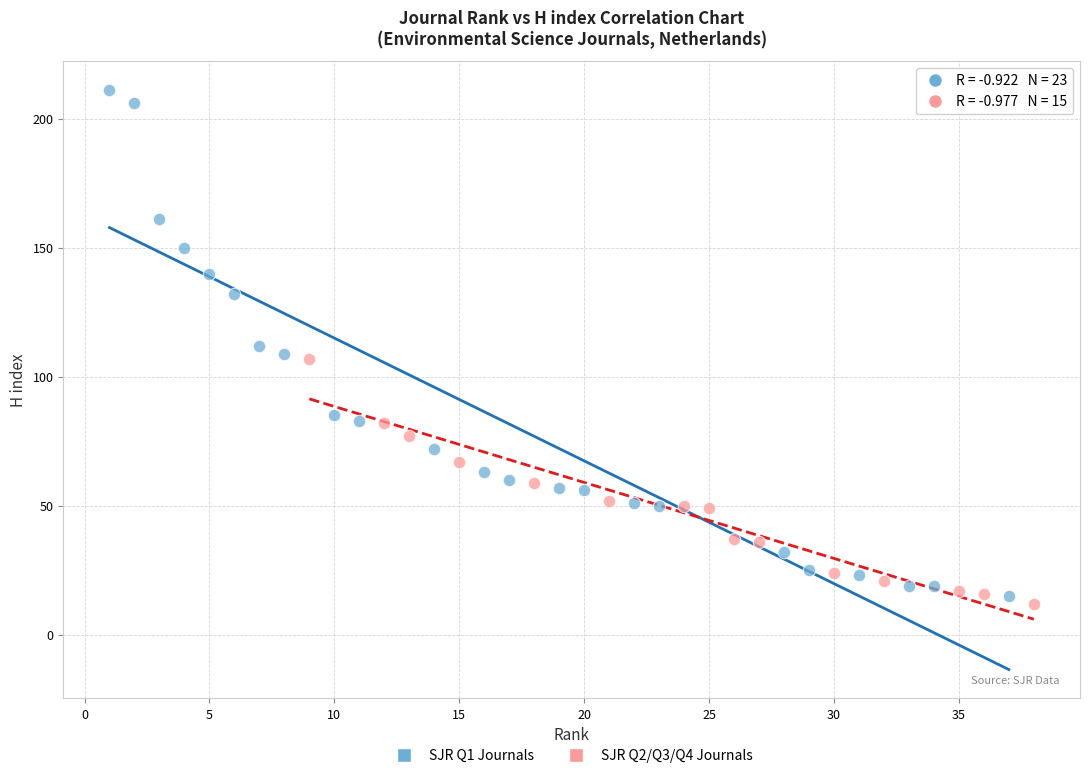

Which series reaches the minimum Y coordinate?

SJR Q2/Q3/Q4 Journals